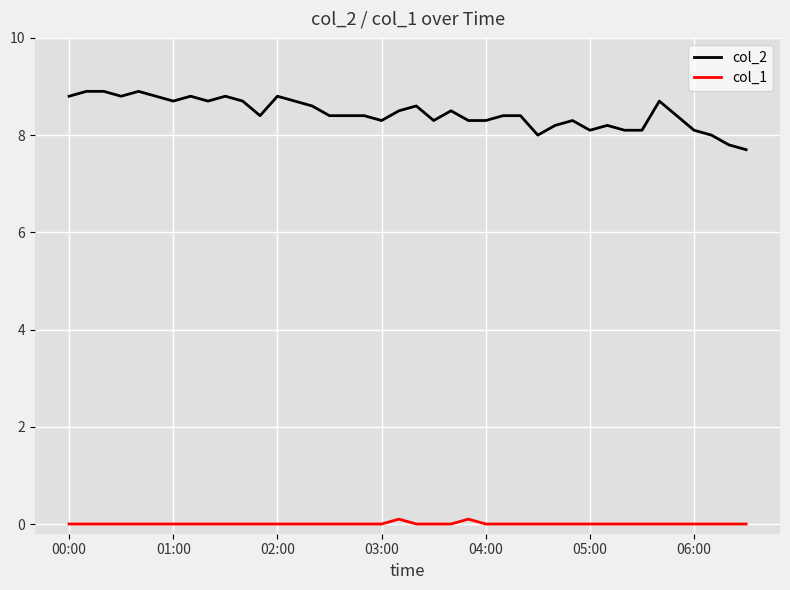

Rank the series by their average value, from highest to lowest.

col_2, col_1